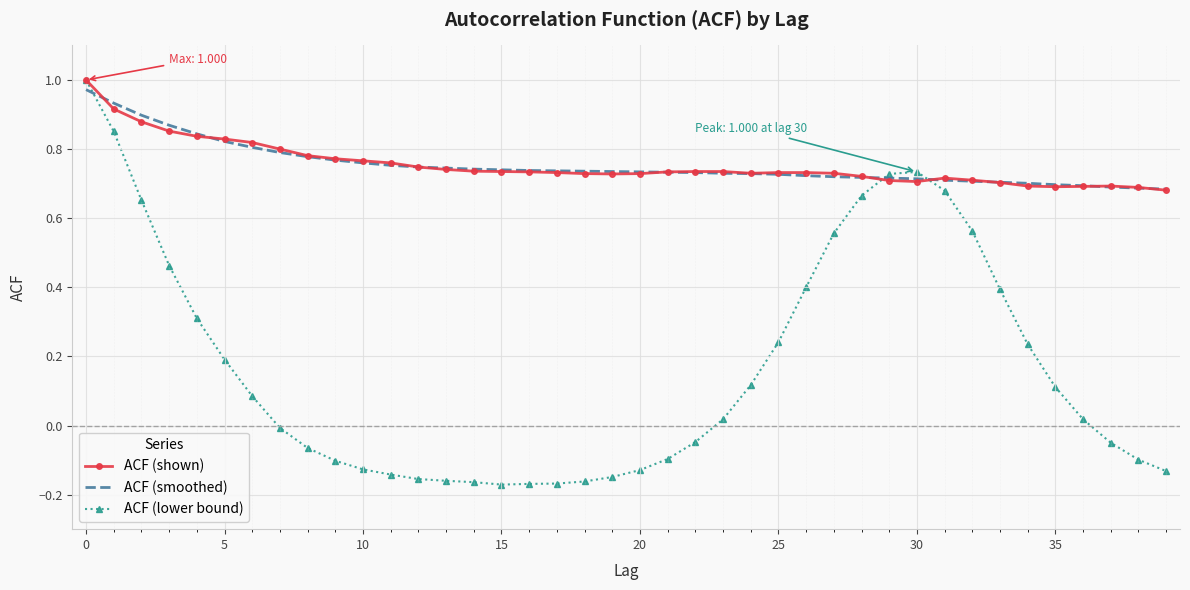

At how many categories does at least one series exceed 0?

40